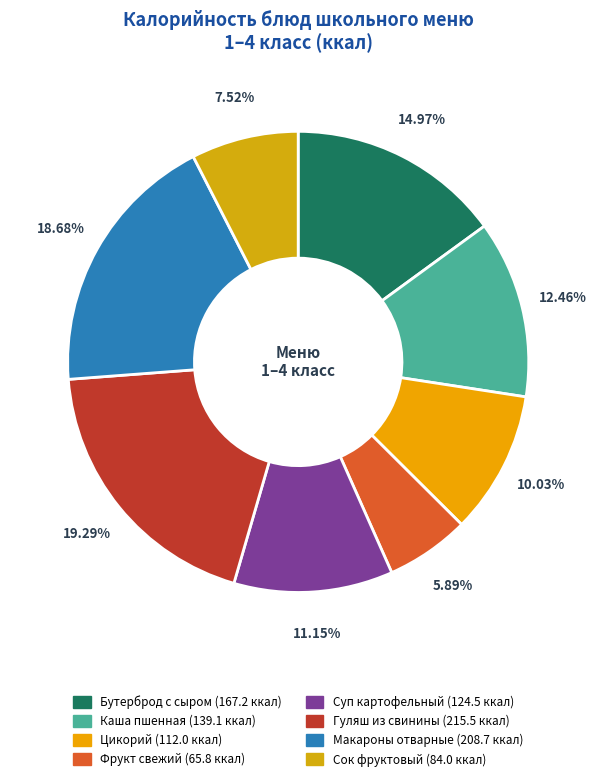

Rank the categories by value from highest to lowest.

Гуляш из свинины, Макароны отварные, Бутерброд с сыром, Каша пшенная, Суп картофельный, Цикорий, Сок фруктовый, Фрукт свежий